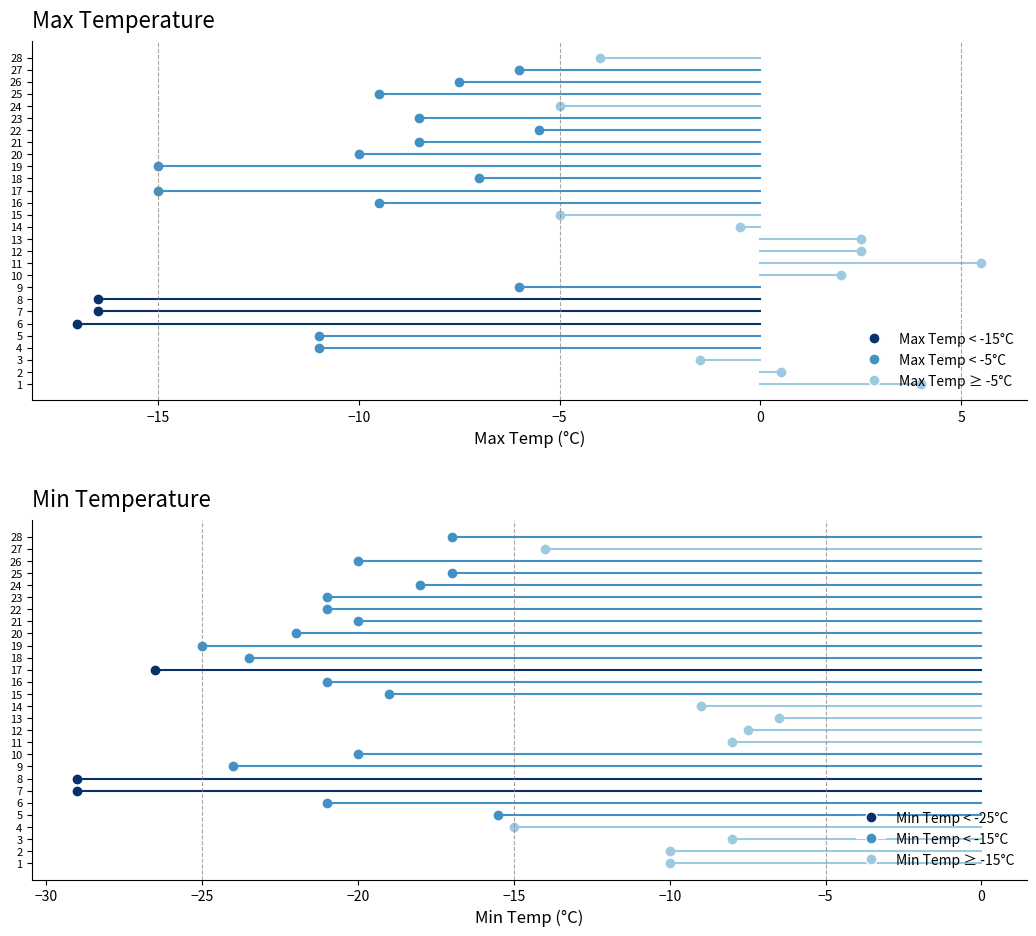

True or false: Max Temp (C) and Min Temp (C) intersect in this chart.

False